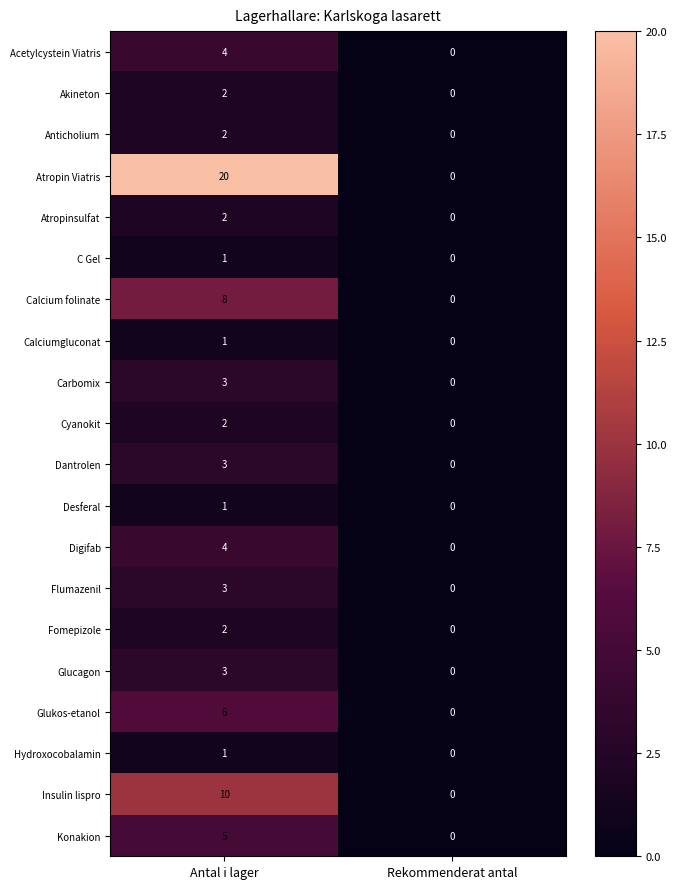

How many series are shown in this chart?

20